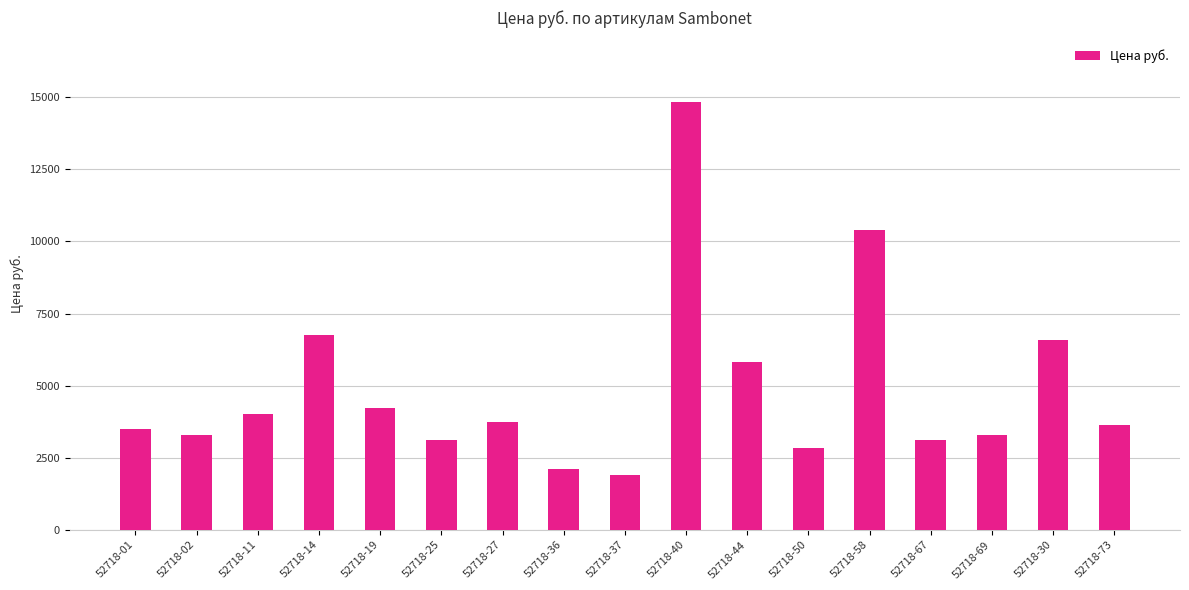

How many distinct data groups are displayed?

1